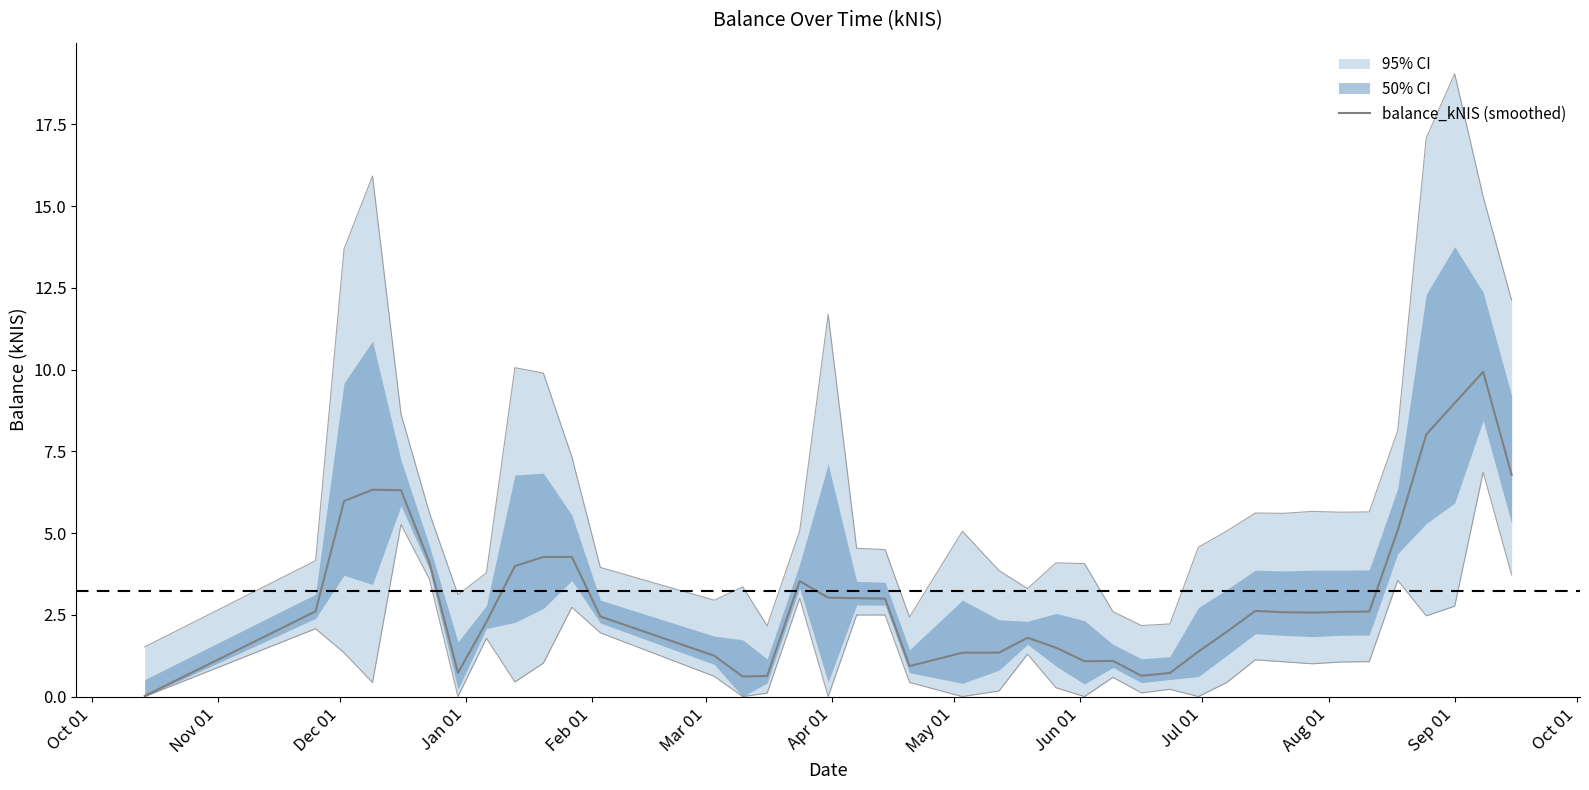

True or false: the data has more than 2 interior local peaks.

True